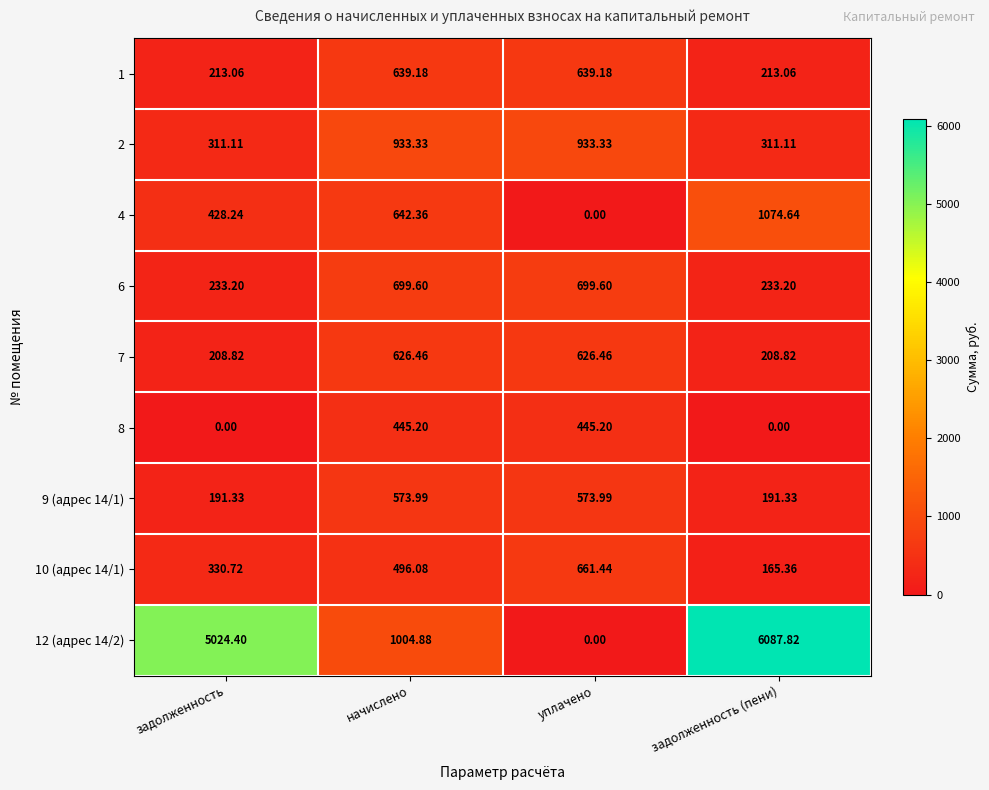

What is the sum of all 9 (адрес 14/1) values?

1530.6